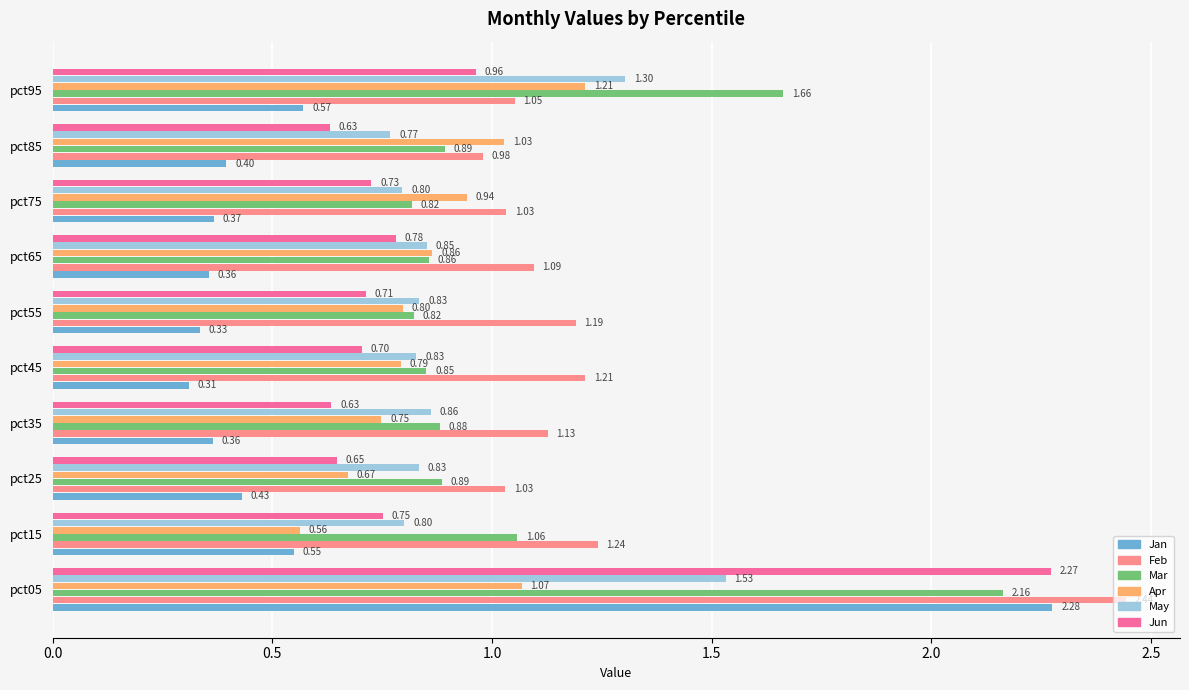

What is the difference between the Jun values at pct25 and pct05?

1.6